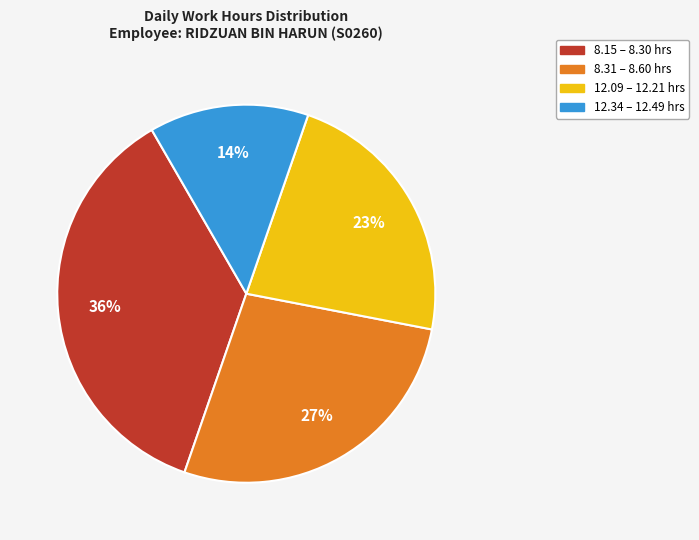

Is there a majority slice in this chart?

No